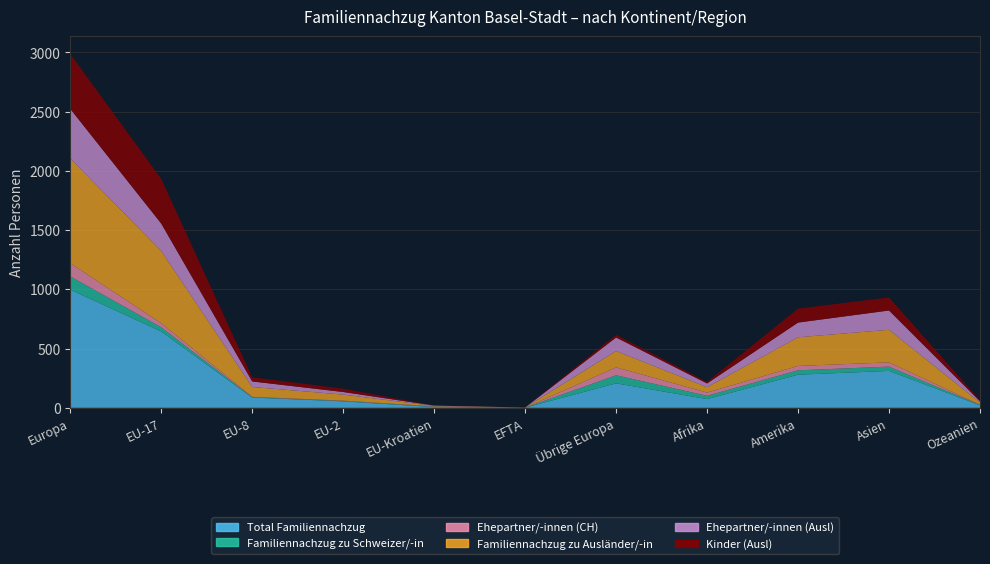

Reading left to right, list all the values displayed in this chart.

Total Familiennachzug: 997	644	86	54	6	1	206	73	279	311	21
Familiennachzug zu Schweizer/-in: 112	35	3	3	3	0	68	28	37	36	2
Ehepartner/-innen (CH): 111	35	3	3	3	0	67	27	37	36	2
Familiennachzug zu Ausländer/-in: 885	609	83	51	3	1	138	45	242	275	19
Ehepartner/-innen (Ausl): 418	232	47	22	3	0	114	32	124	163	10
Kinder (Ausl): 464	377	35	28	0	1	23	13	118	110	9